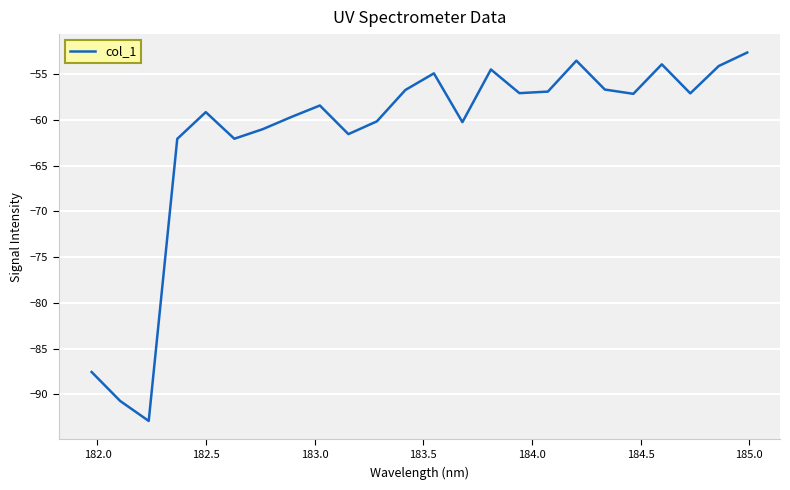

What is the maximum value shown in the chart?

-52.6